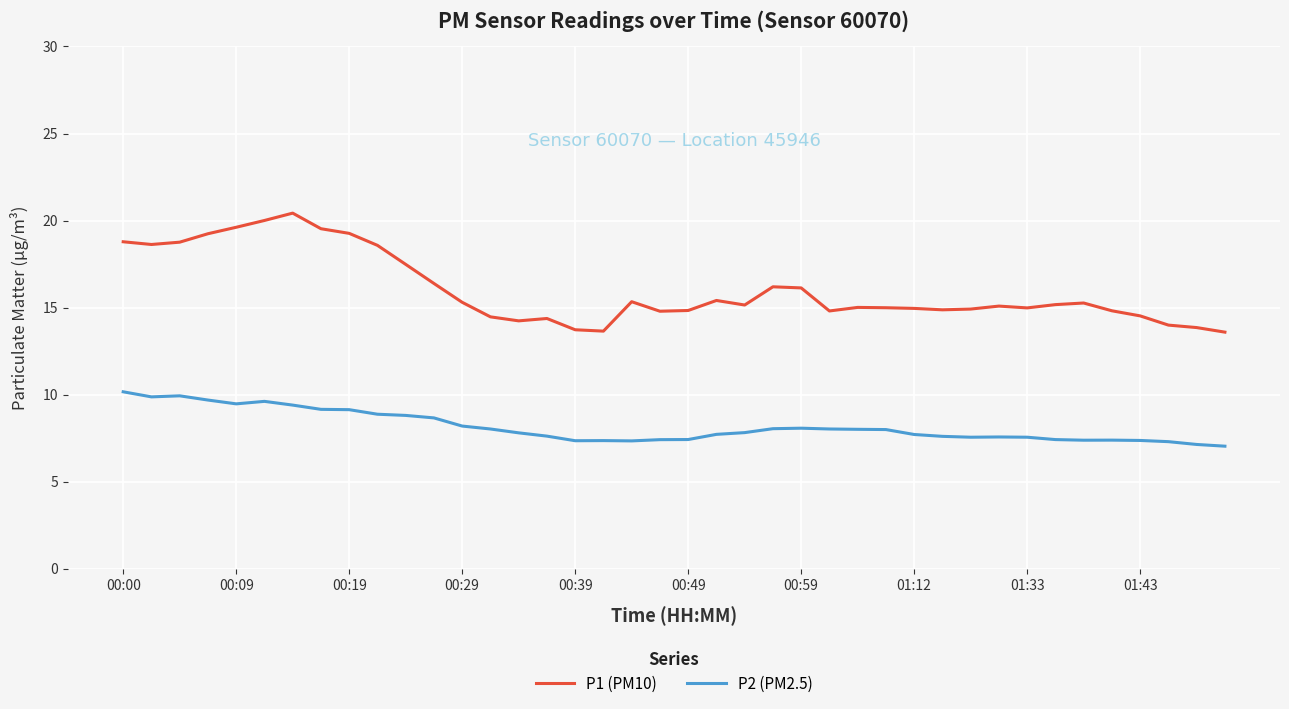

What is the difference between the maximum and minimum values in the P2 (PM2.5) series?

3.1